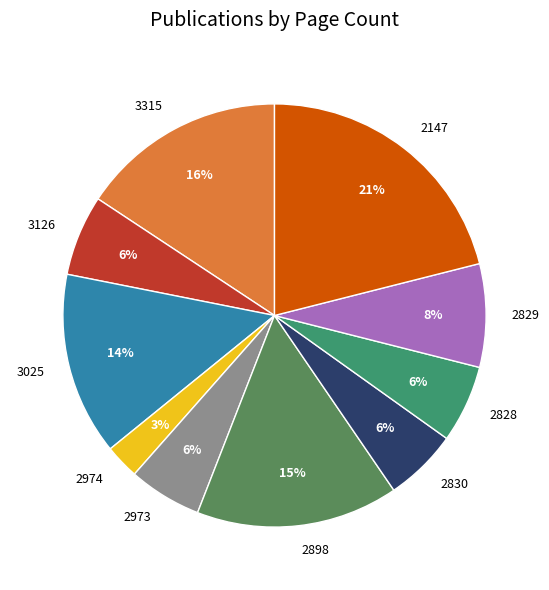

How many segments does this pie chart have?

10